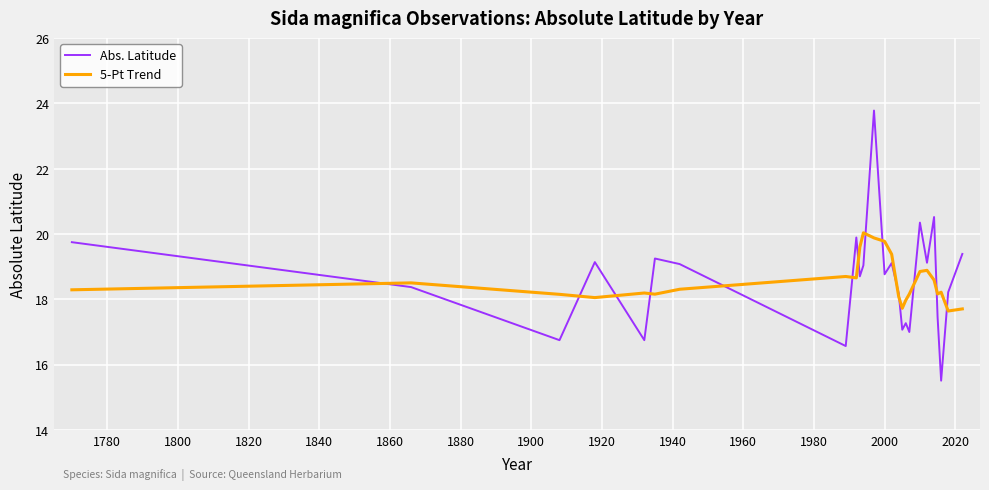

What is the highest value of the 5-Pt Trend series?

20.0